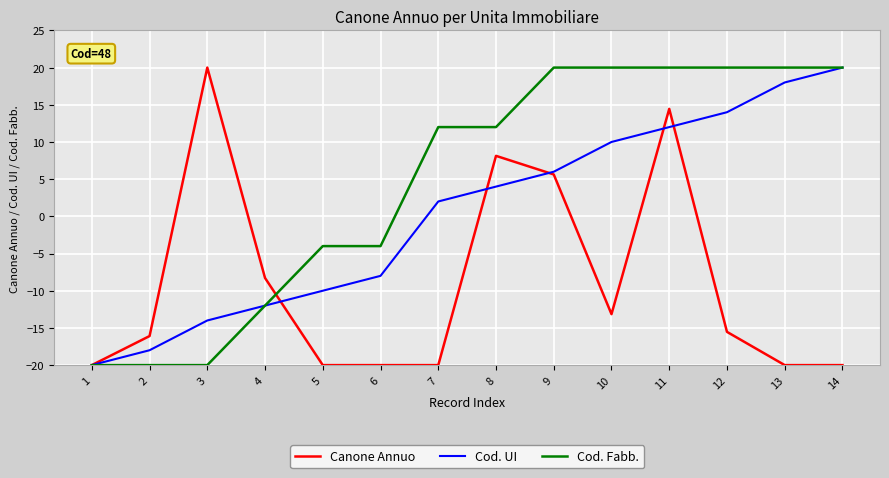

At which category is the sum across all series the highest?

11